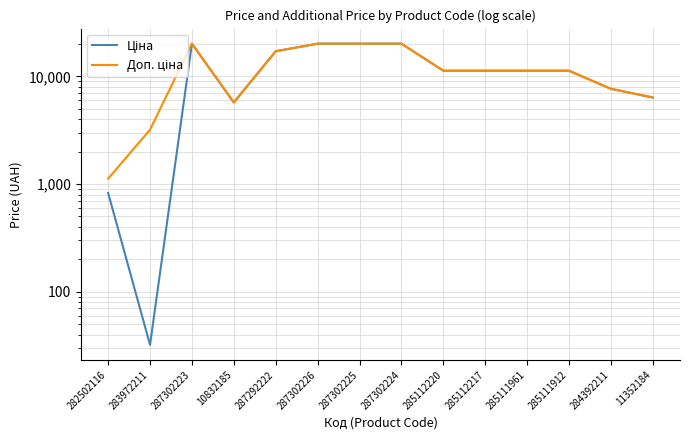

Is it true that Ціна equals 7680.9 at 284392211?

True